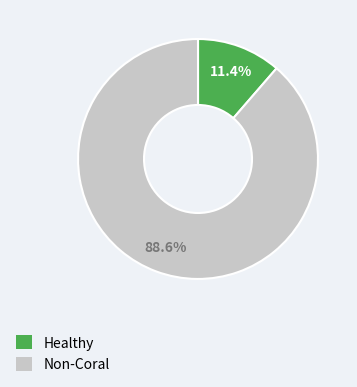

Does Healthy represent more than half of the total?

No